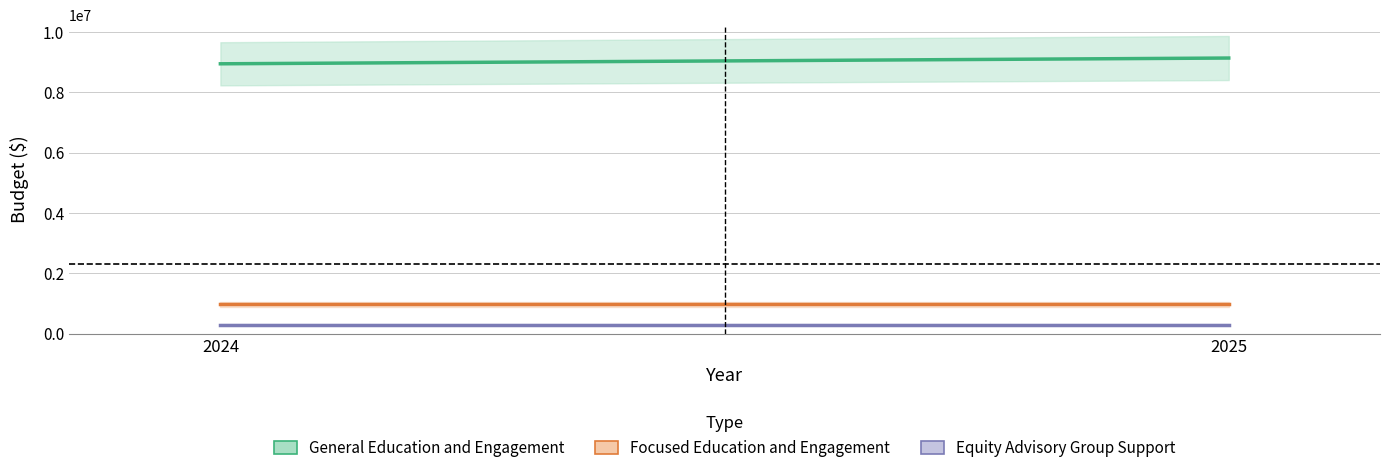

Reading right to left, extract all data points from this chart.

General Education and Engagement: 9136903	8945833
Focused Education and Engagement: 969340	969340
Equity Advisory Group Support: 299900	299900